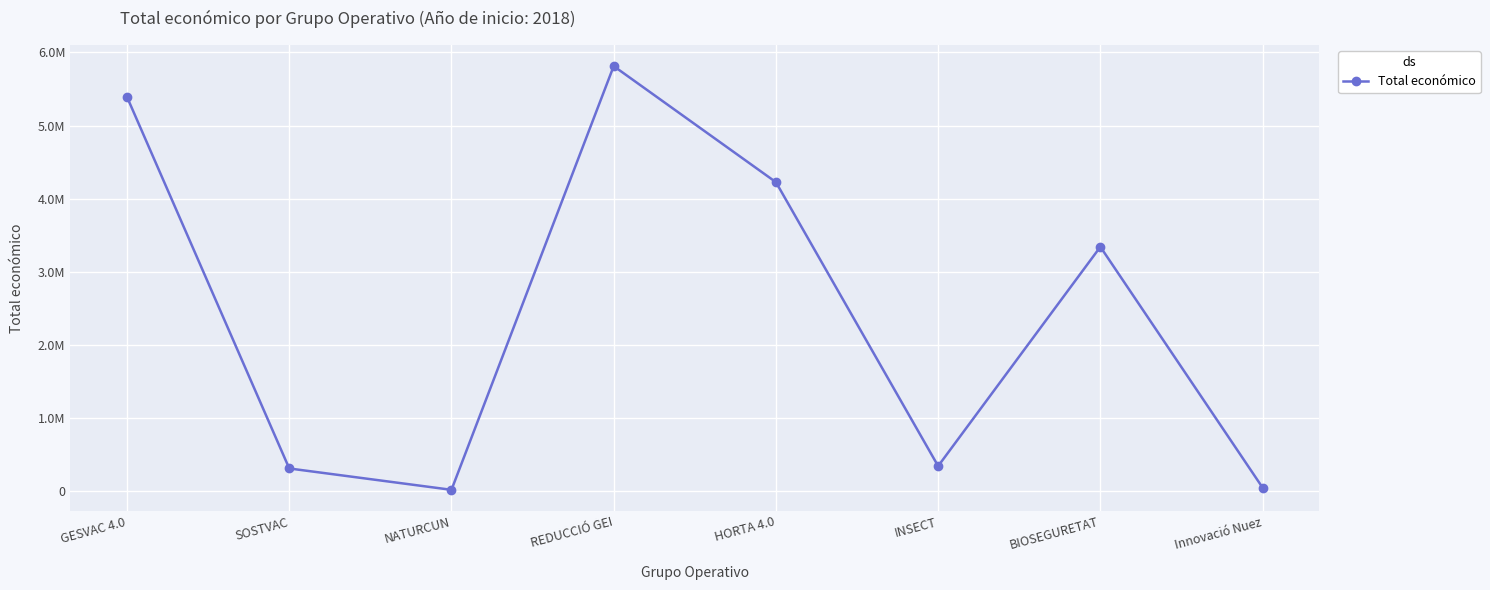

Between NATURCUN and REDUCCIÓ GEI, which is larger?

REDUCCIÓ GEI